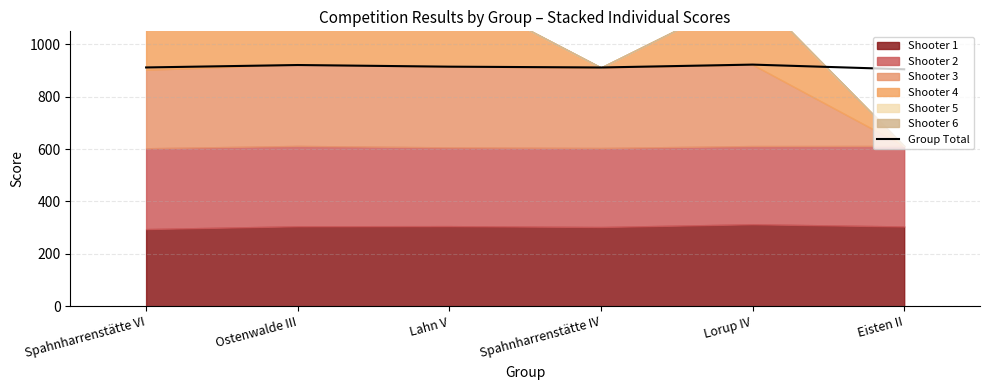

How many interior local valleys (lower than both neighbors) does the data have?

1